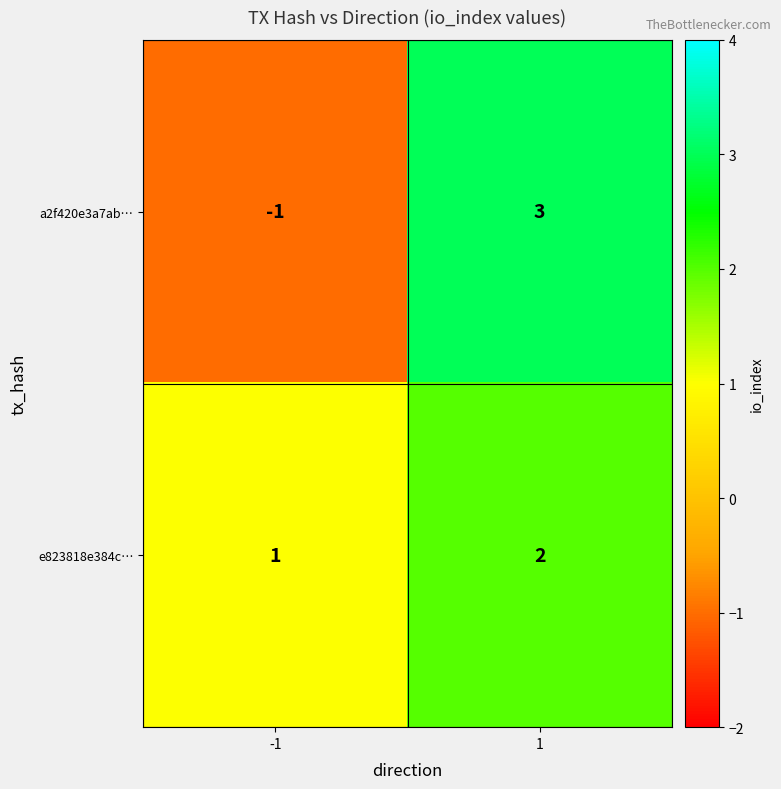

Which series has the largest range (max minus min)?

a2f420e3a7ab…